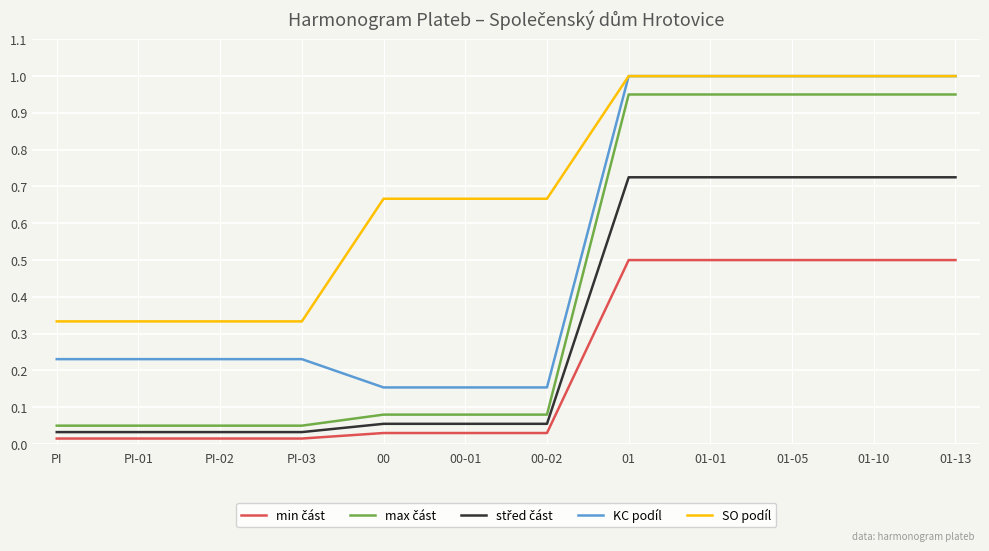

What is the spread (max minus min) of values at 01-13?

0.5